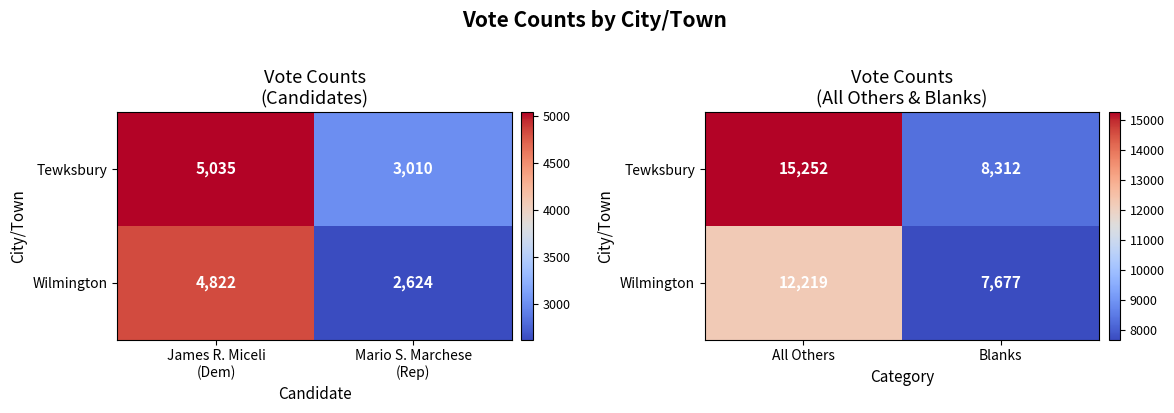

Which series has the largest range (max minus min)?

Tewksbury